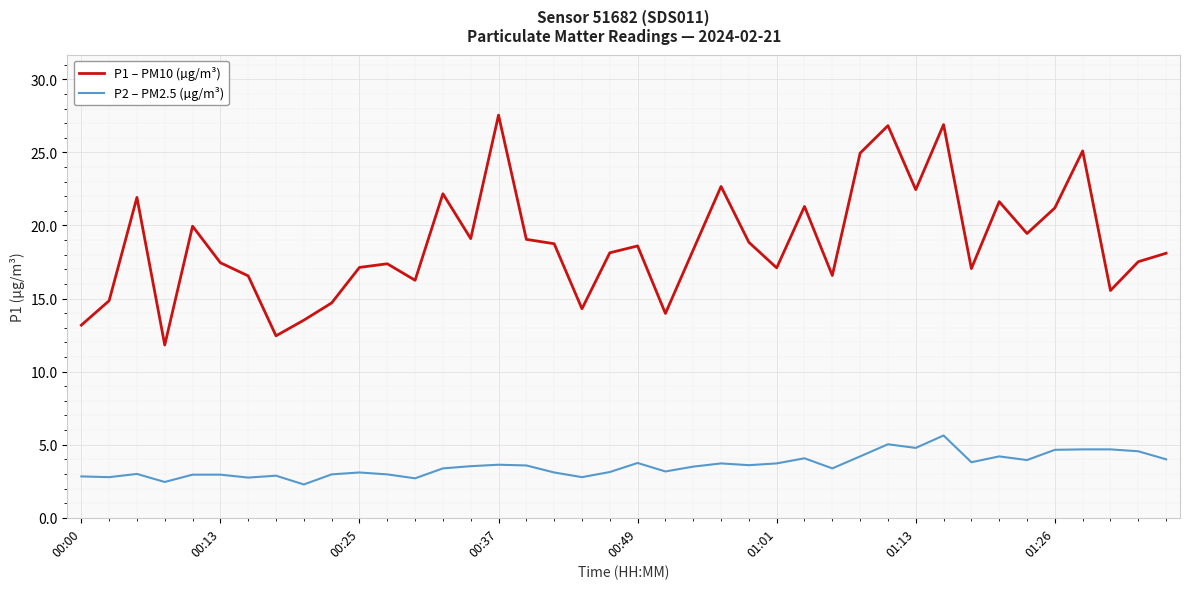

Which series has the widest spread of values?

P1 – PM10 (µg/m³)